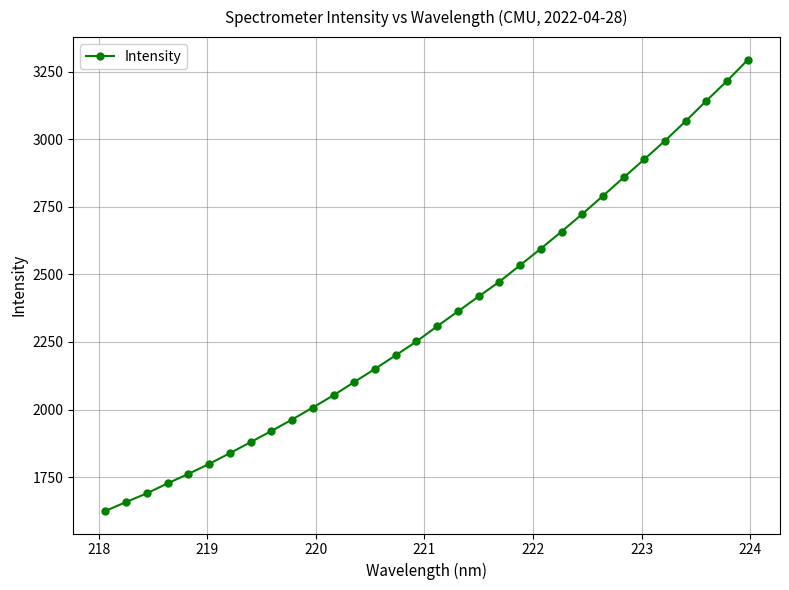

Does the chart have visible grid lines?

Yes